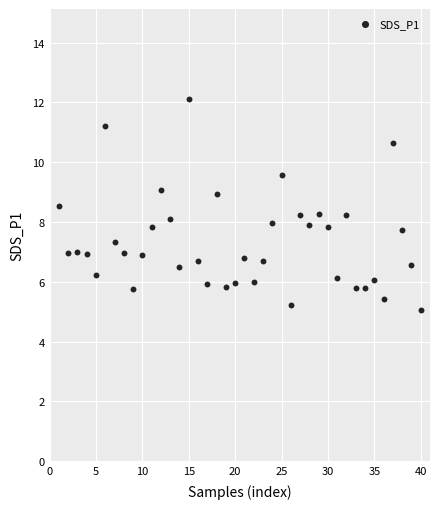

What is the range of X values (max minus min)?

39.0